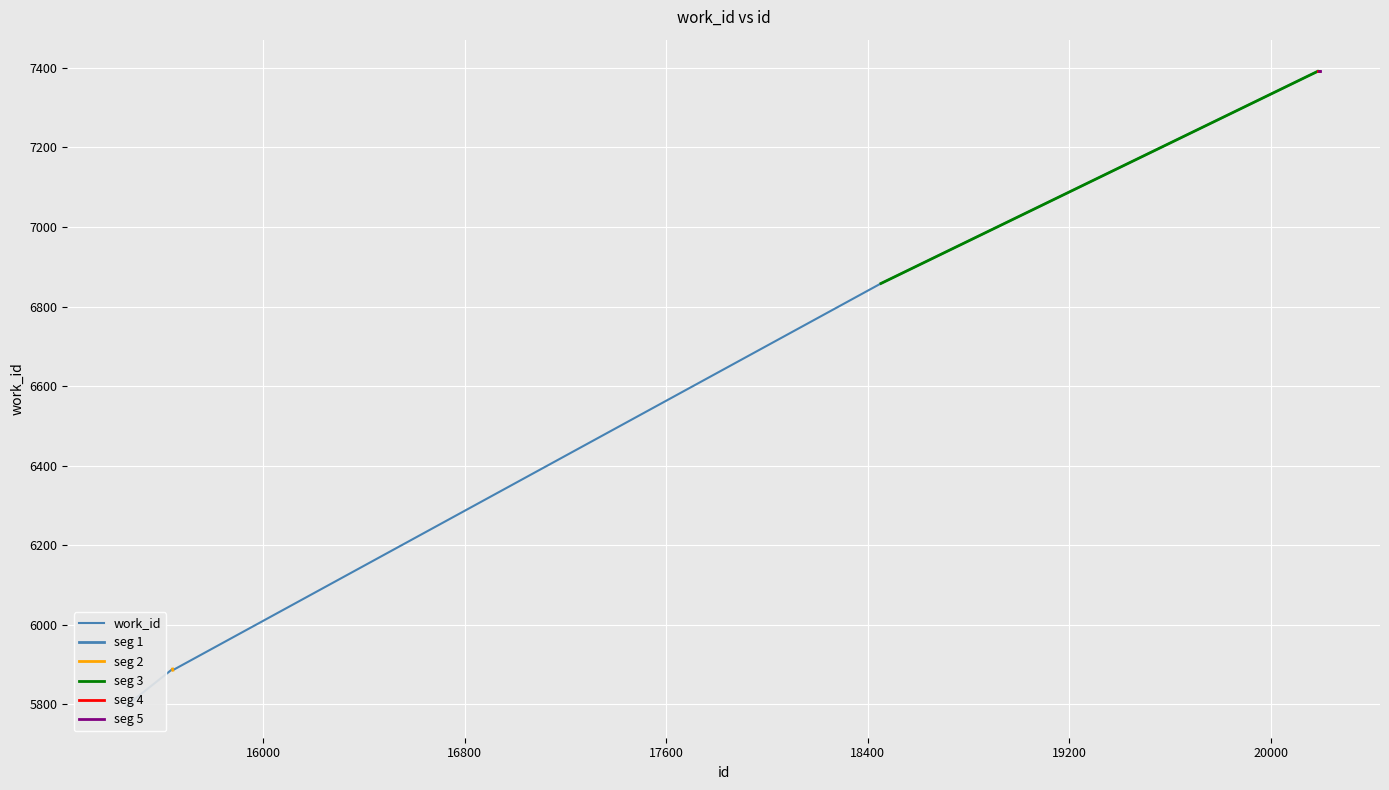

What is the difference between the values at 20196 and 15459?

1595